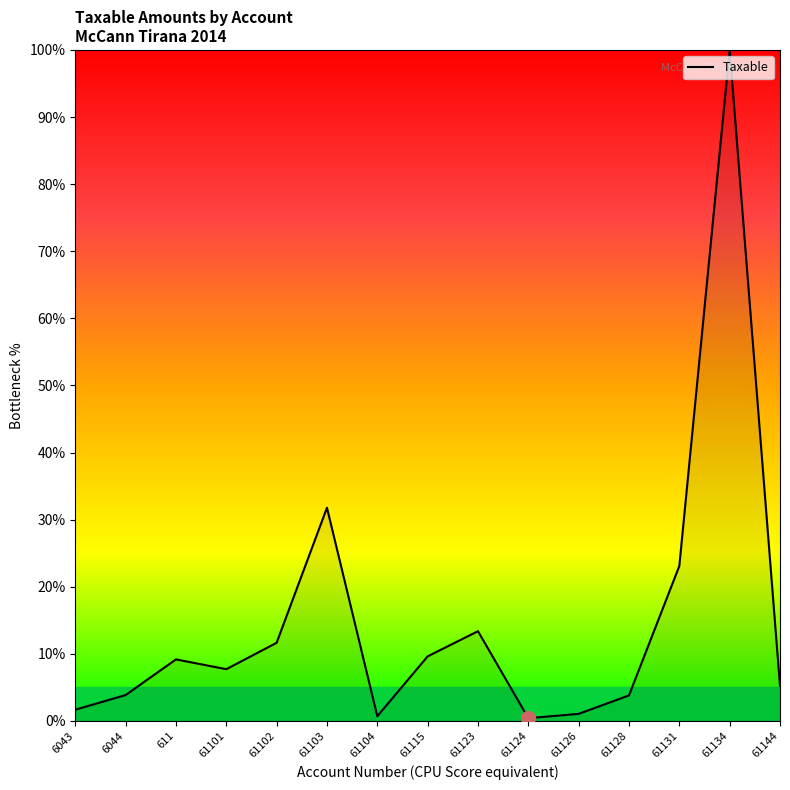

Where is the data nearest to the value 50?

61103